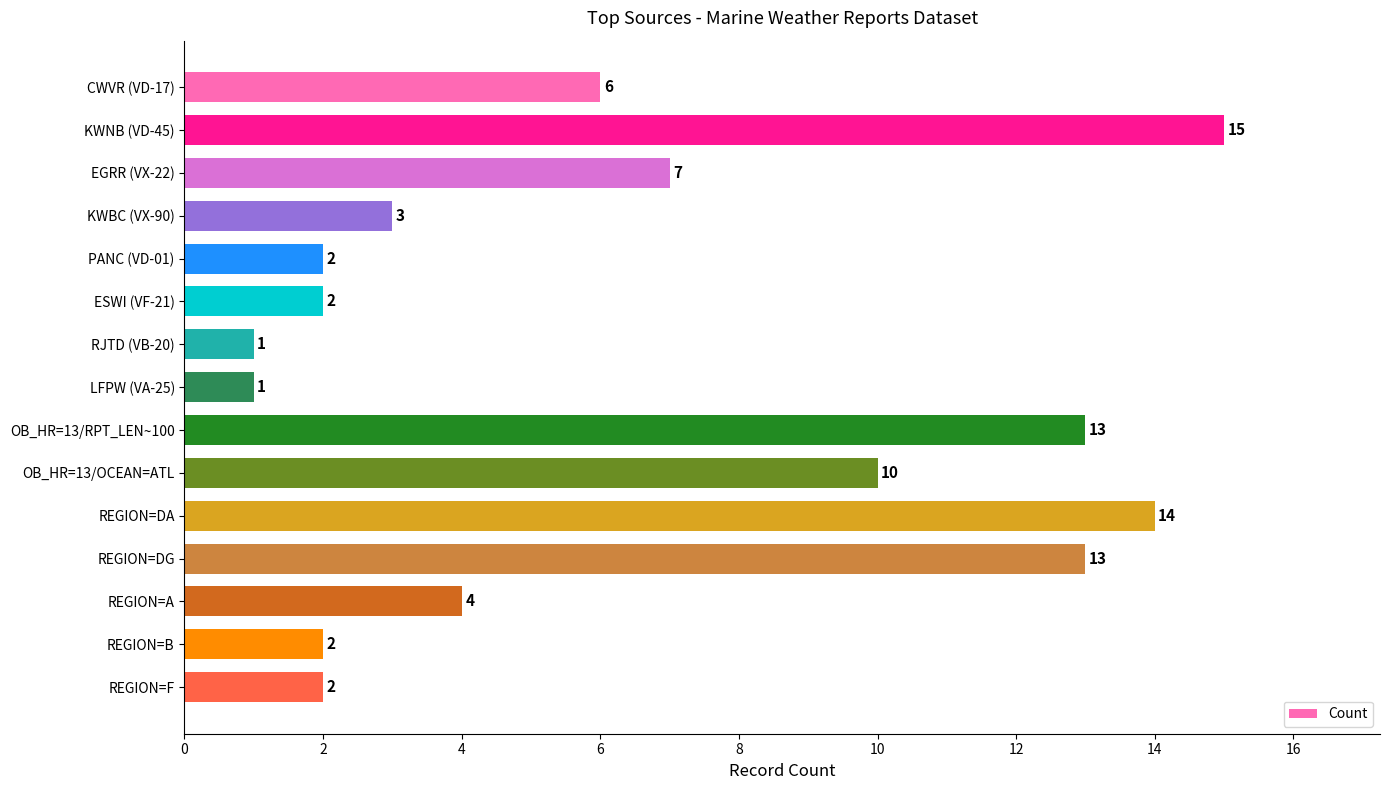

Reading top to bottom, what are all the values shown in this chart?

6	15	7	3	2	2	1	1	13	10	14	13	4	2	2